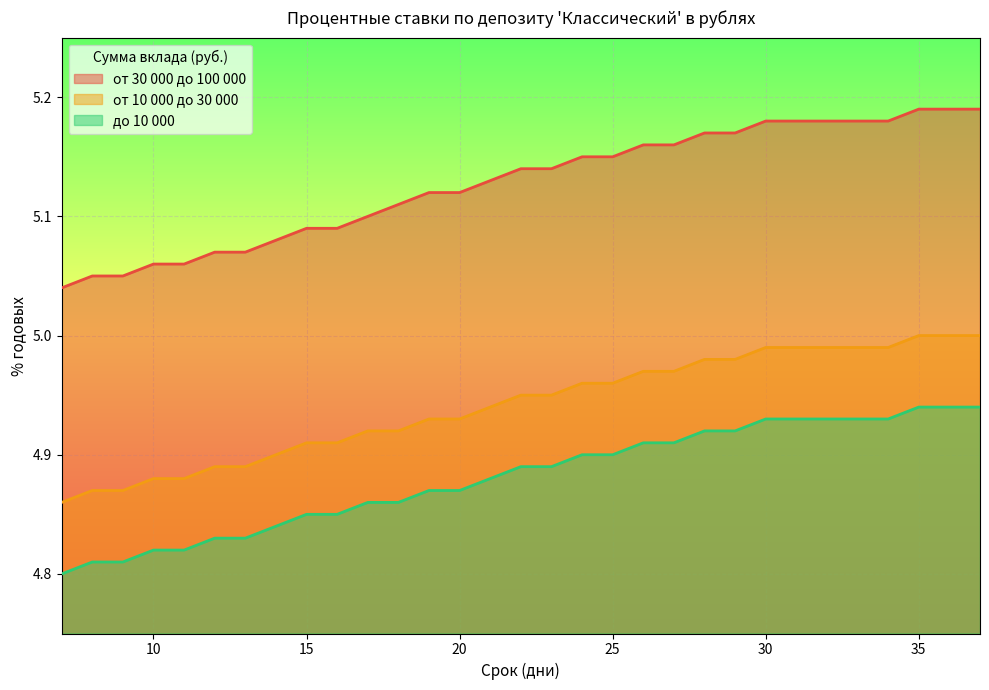

Rank the categories by от 10 000 до 30 000 value from lowest to highest.

7, 8, 9, 10, 11, 12, 13, 14, 15, 16, 17, 18, 19, 20, 21, 22, 23, 24, 25, 26, 27, 28, 29, 30, 31, 32, 33, 34, 35, 36, 37